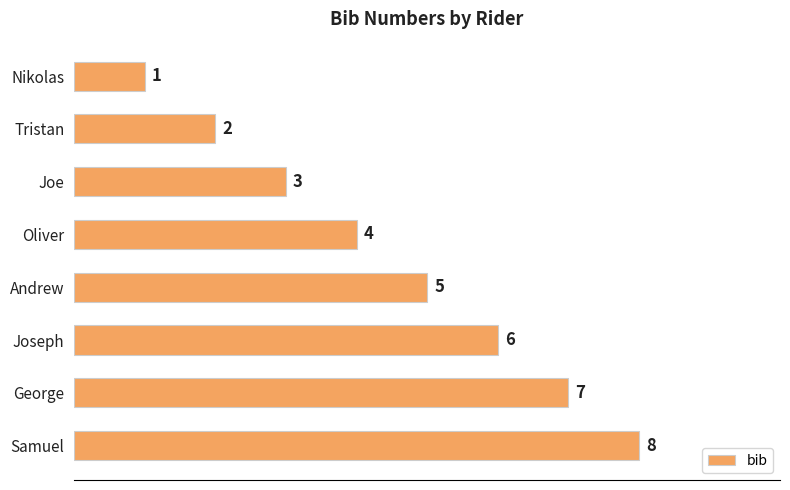

Where is the data nearest to the value 4?

Oliver